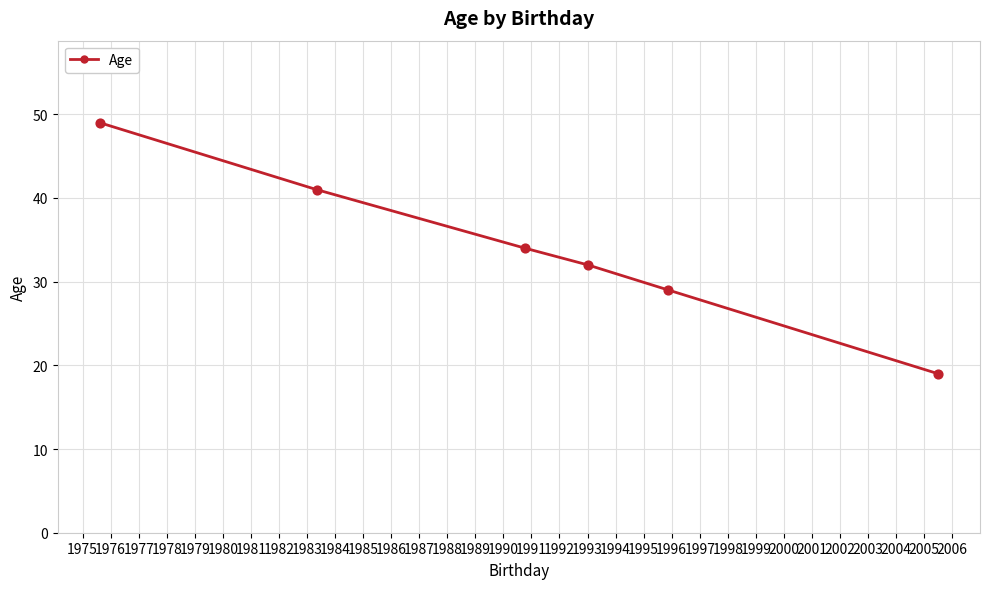

What is the sum of all values?

204